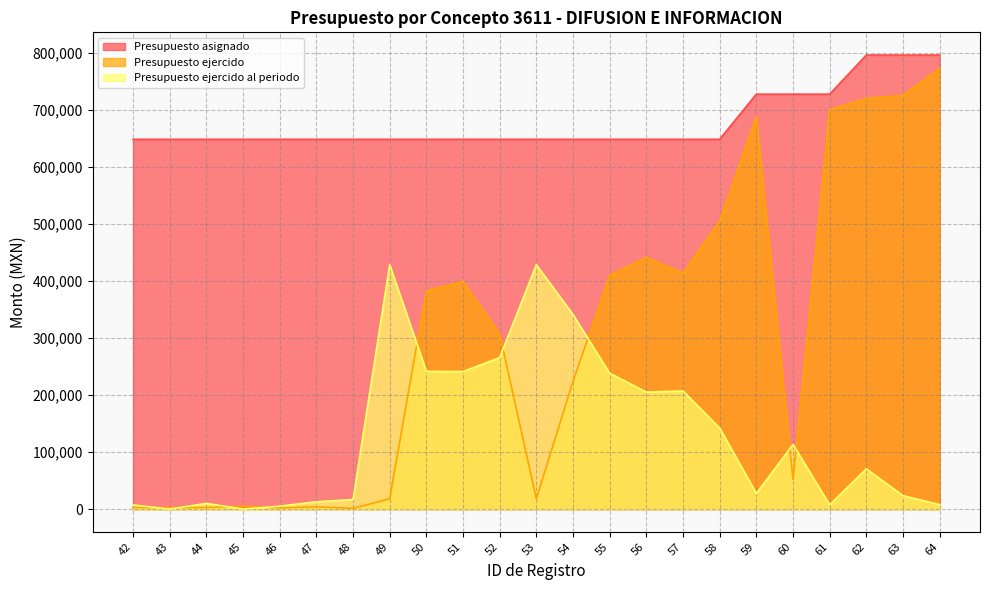

What are all the series names shown in the legend?

Presupuesto asignado, Presupuesto ejercido, Presupuesto ejercido al periodo